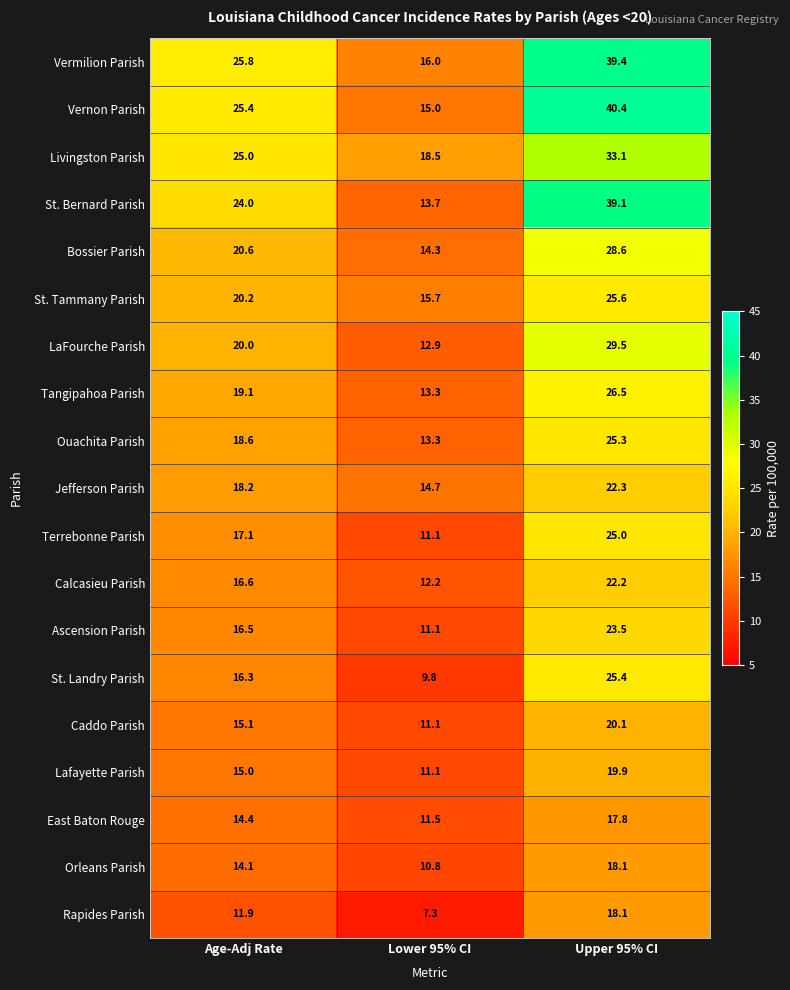

Count the number of data series in this chart.

19